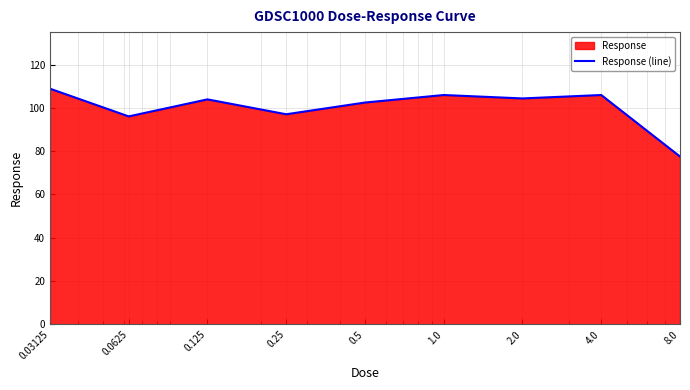

What is the difference between the maximum and minimum values?

31.4